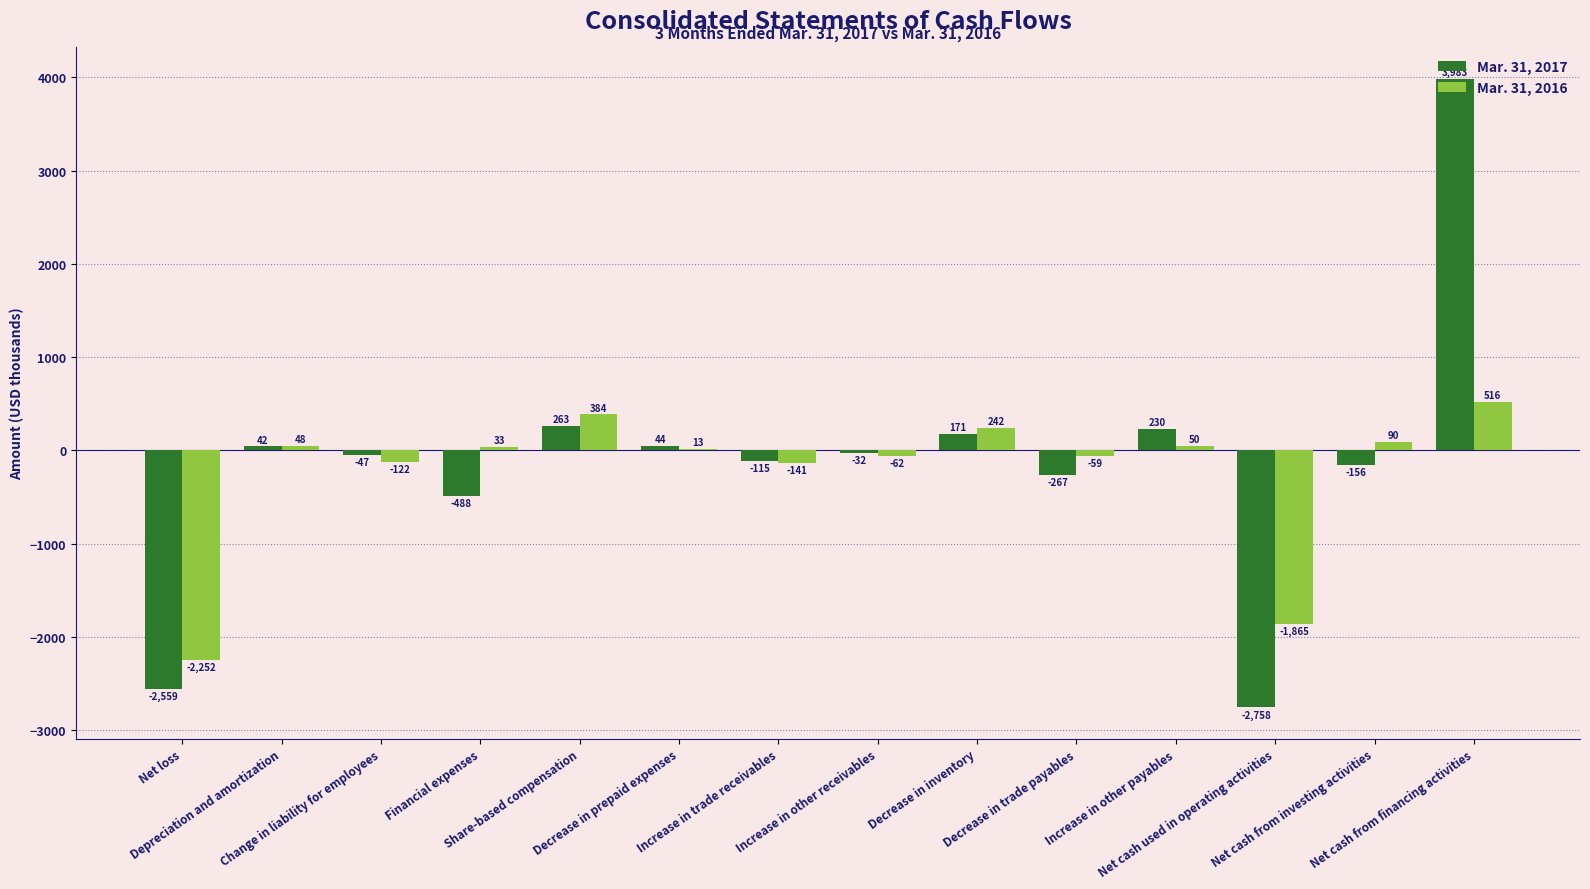

What is the sum of all Mar. 31, 2017 values?

-1689